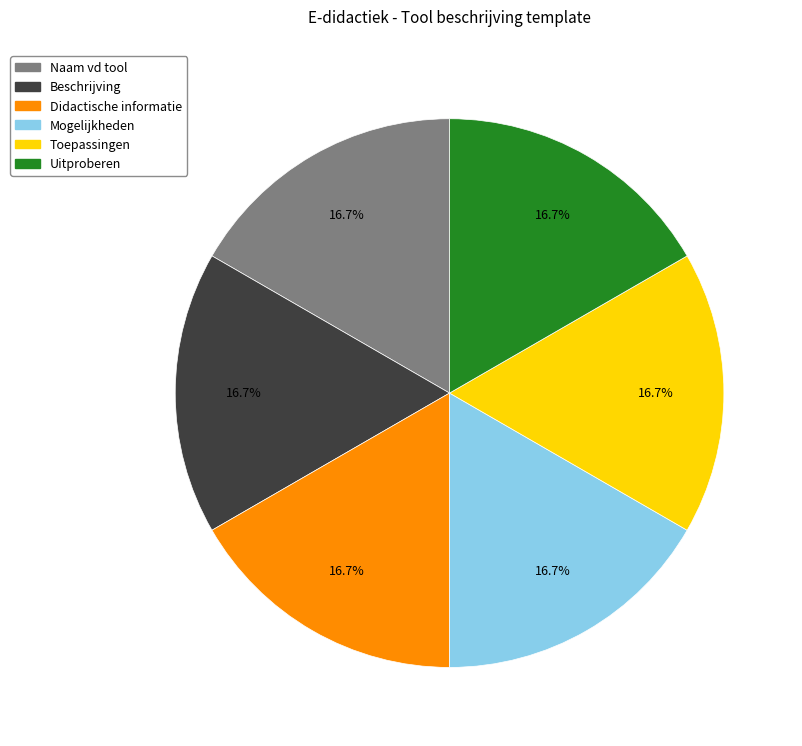

What percentage is the Didactische informatie slice, to the nearest percent?

17%